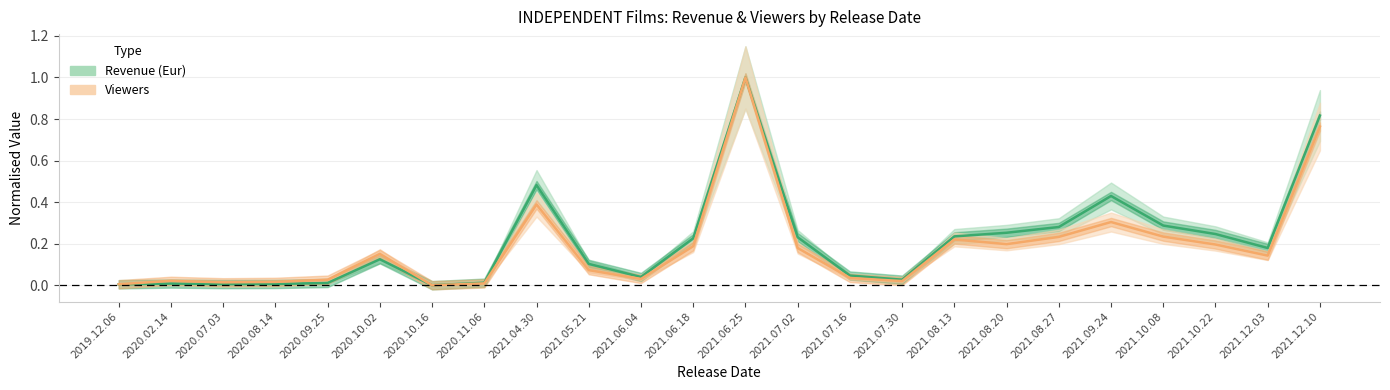

Between 2021.12.03 and 2021.12.10, which series saw the biggest shift?

Revenue (Eur)